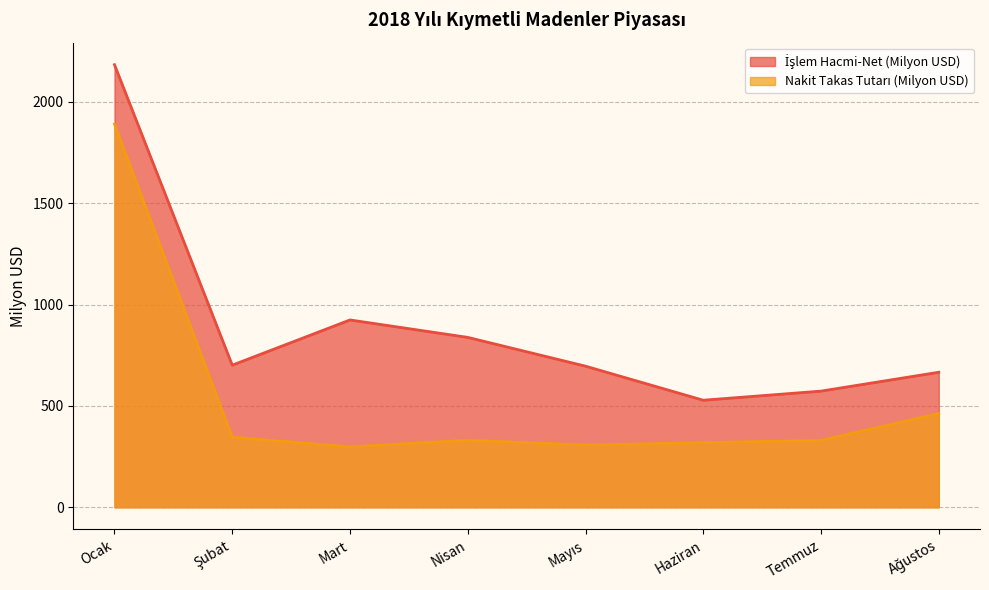

How many values in the Nakit Takas Tutarı (Milyon USD) series are below 331?

4